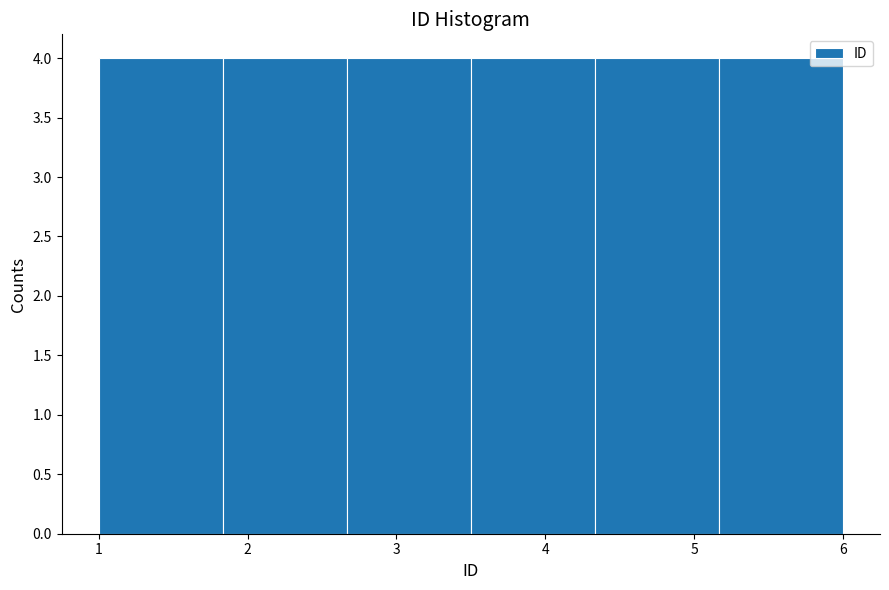

Reading left to right, list every bar in this chart as the range it spans on the x-axis followed by its height. Neither the bar edges nor the heights are printed on the chart, so give them approximately, as read against the axes.

1.0 to 1.8: 4
1.8 to 2.7: 4
2.7 to 3.5: 4
3.5 to 4.3: 4
4.3 to 5.2: 4
5.2 to 6.0: 4